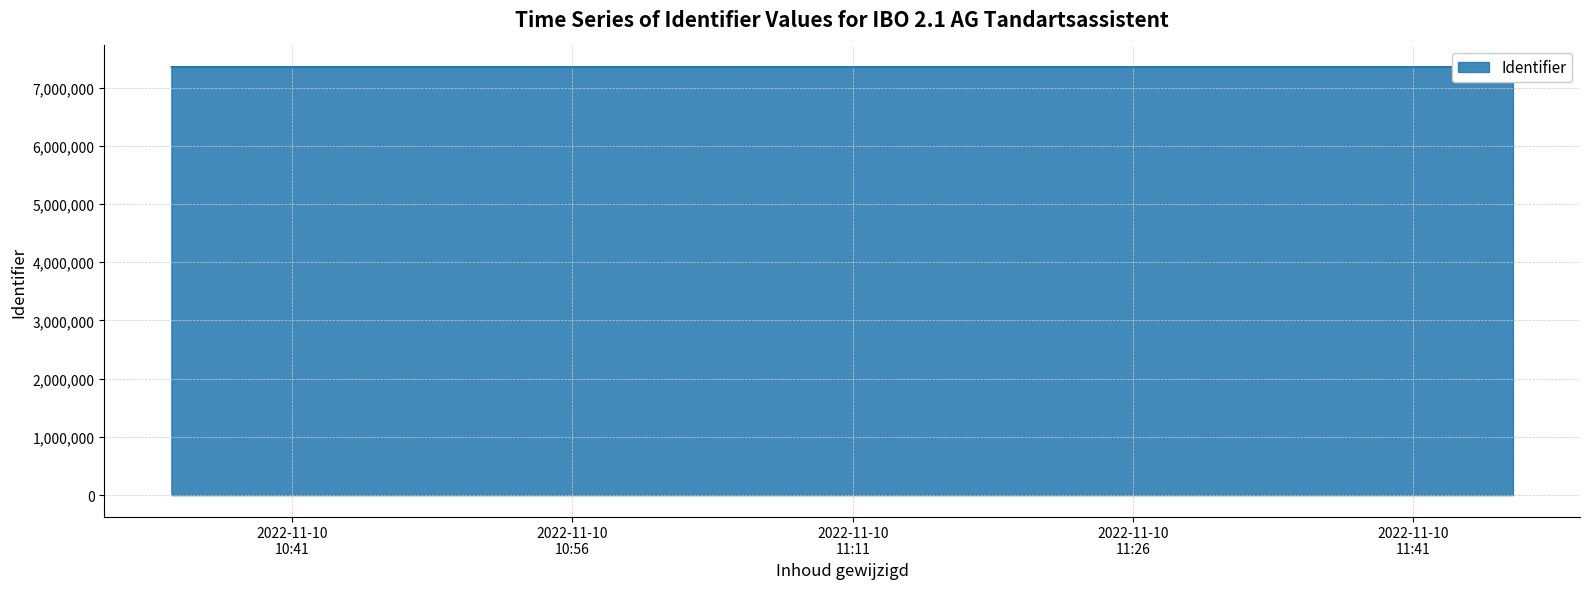

Reading left to right, transcribe all the data shown in this chart.

7357244	7357247	7357251	7357263	7357272	7357273	7357268	7357276	7357279	7357304	7357309	7357328	7357324